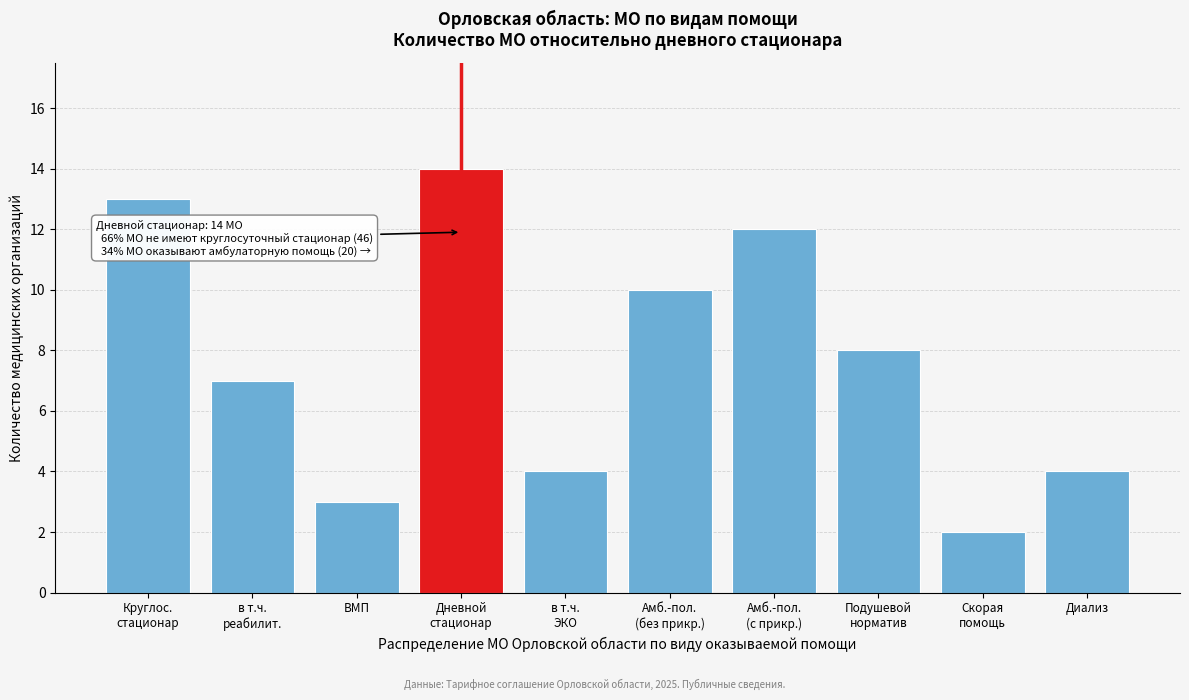

Reading left to right, what are all the values shown in this chart?

13	7	3	14	4	10	12	8	2	4